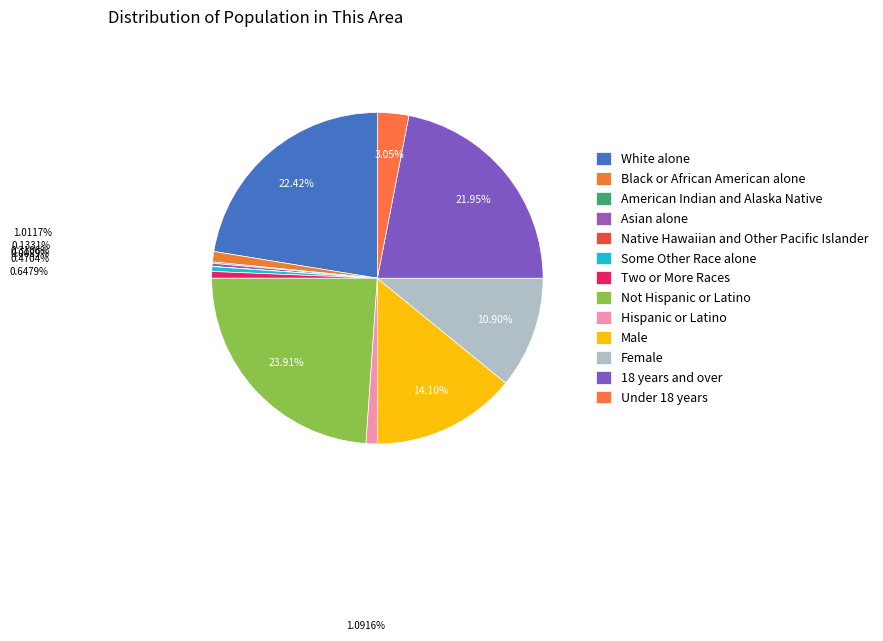

How many segments does this pie chart have?

13